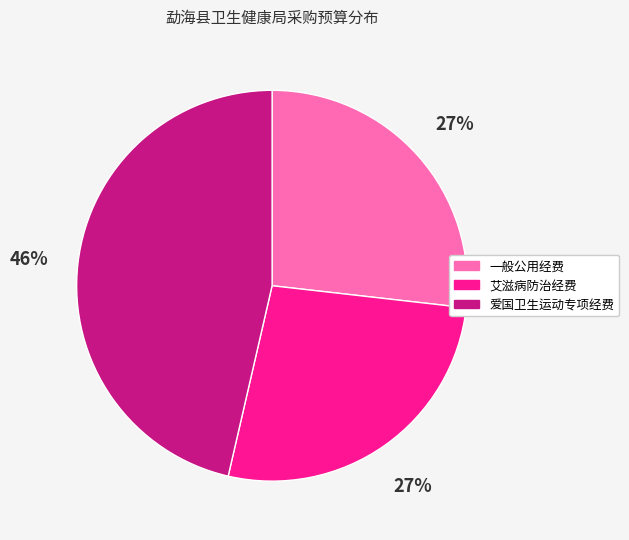

Combined, do 爱国卫生运动专项经费 and 一般公用经费 account for over 50%?

Yes